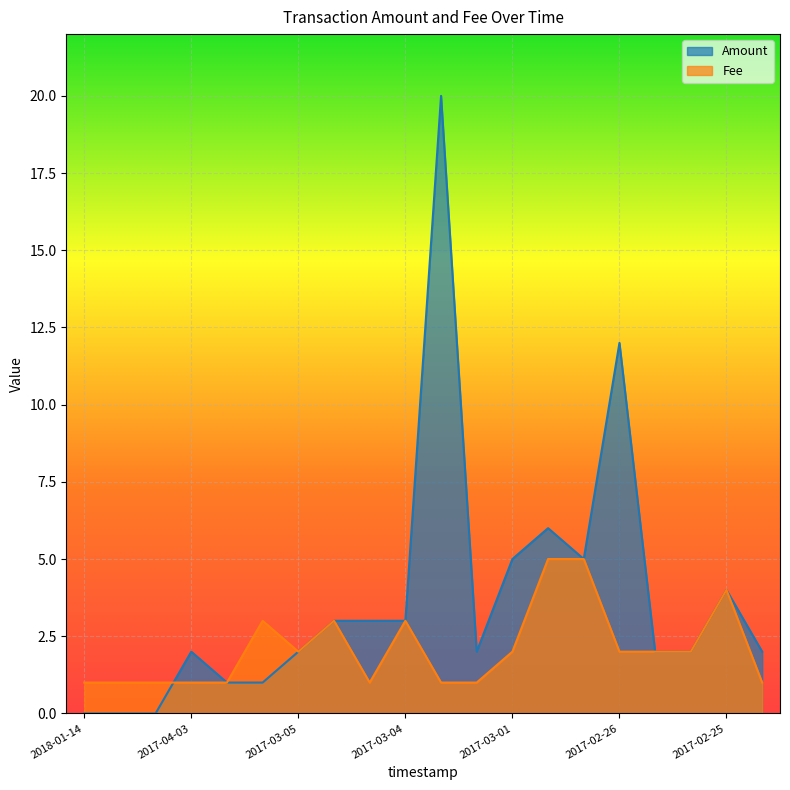

Which series ends up on top after the final intersection of Amount and Fee?

Amount